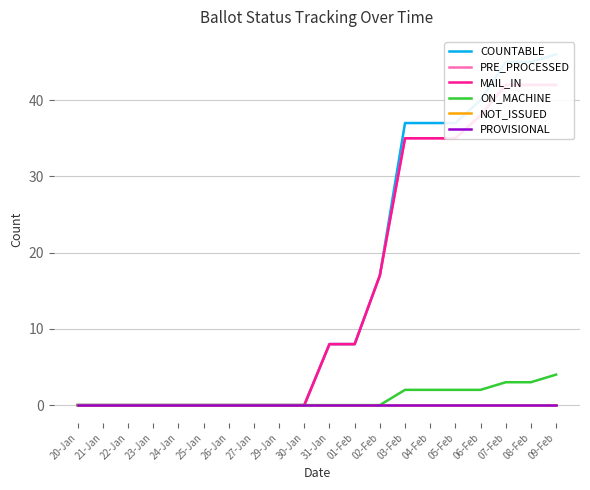

Which category has the highest value across all series?

09-Feb